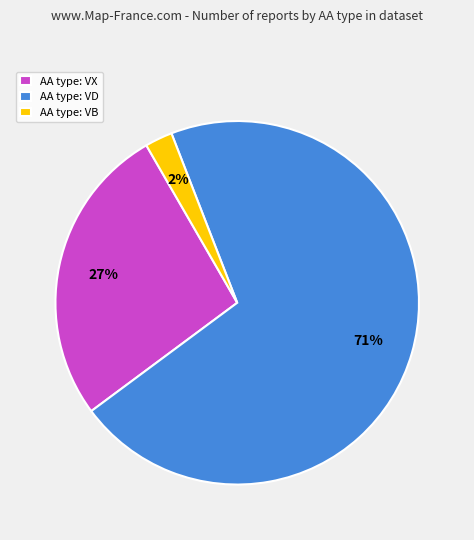

Is it true that AA type: VD is 77% of the pie?

False